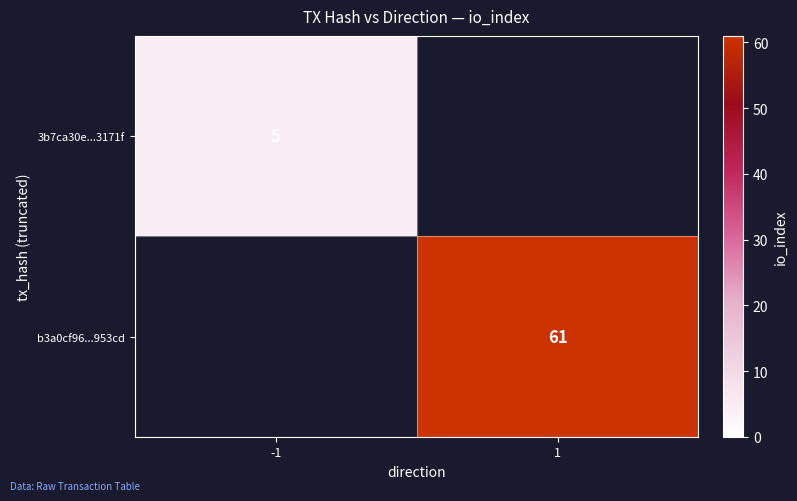

The value of b3a0cf96...953cd at 1 is 36. True or false?

False